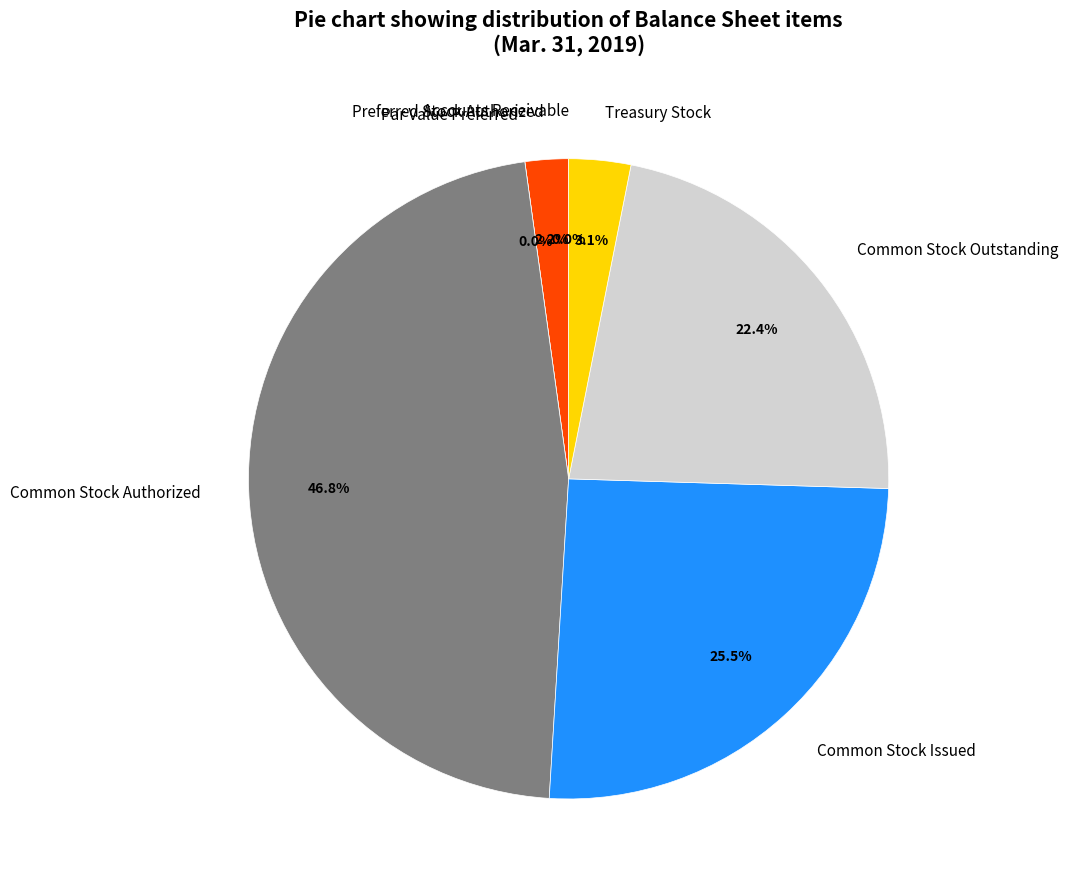

Is Accounts Receivable the majority of the pie?

No